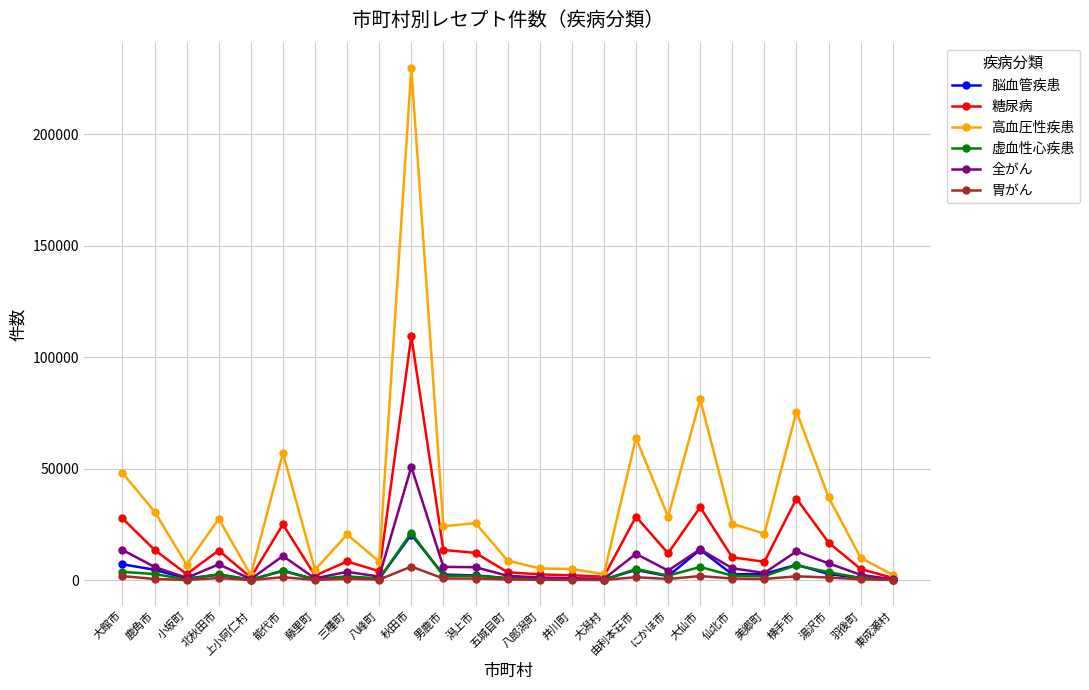

What is the total value across all series at 八峰町?

15368